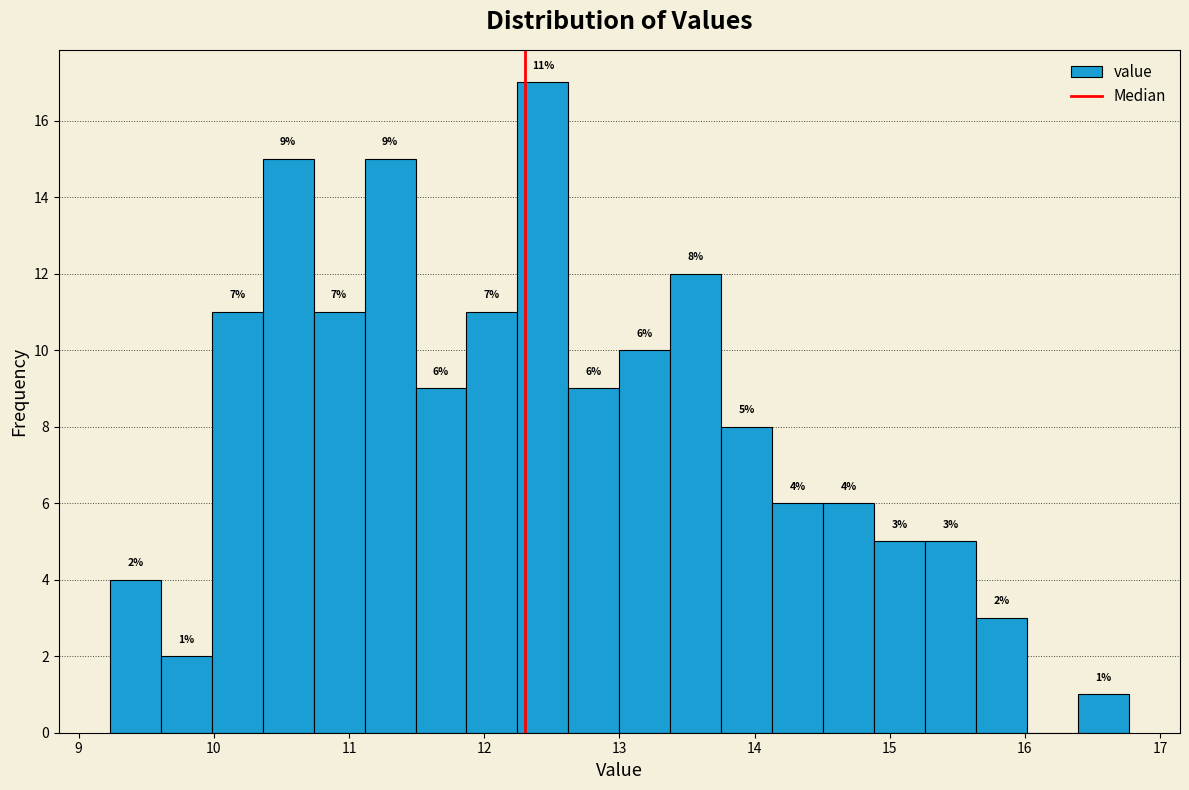

Read against the x-axis, roughly where is the centre of the tallest bar?

12.4